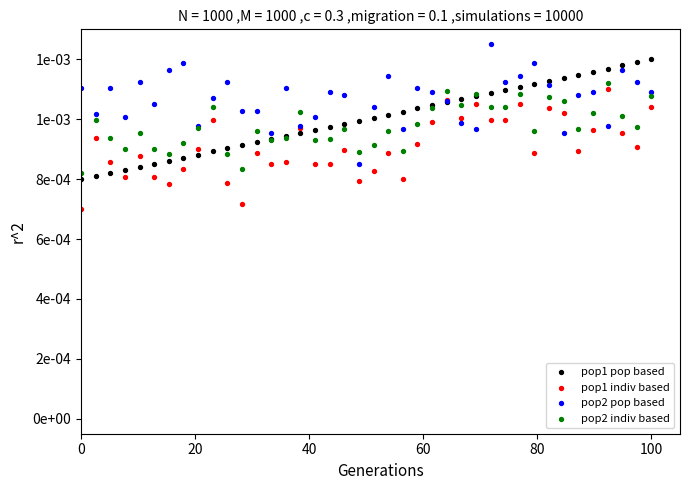

Which series reaches the maximum Y coordinate?

pop2 pop based